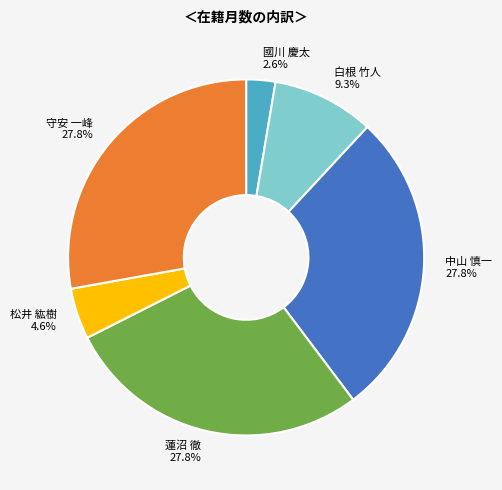

Which category has the smallest portion of the pie?

國川 慶太